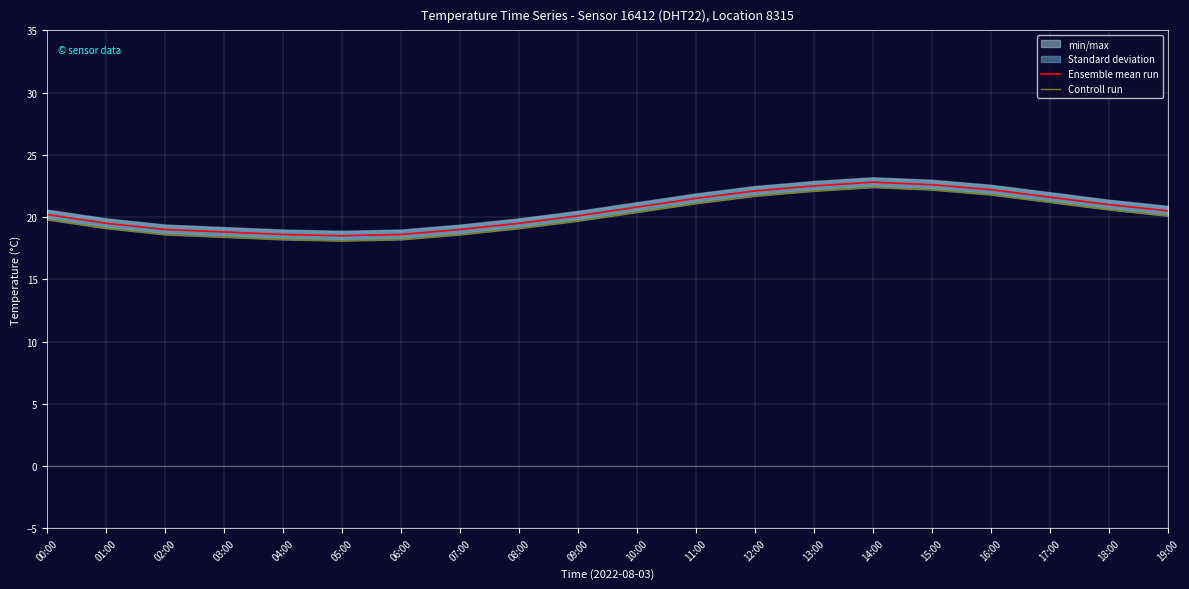

List the series in order of their peak value, highest first.

Ensemble mean run, Controll run